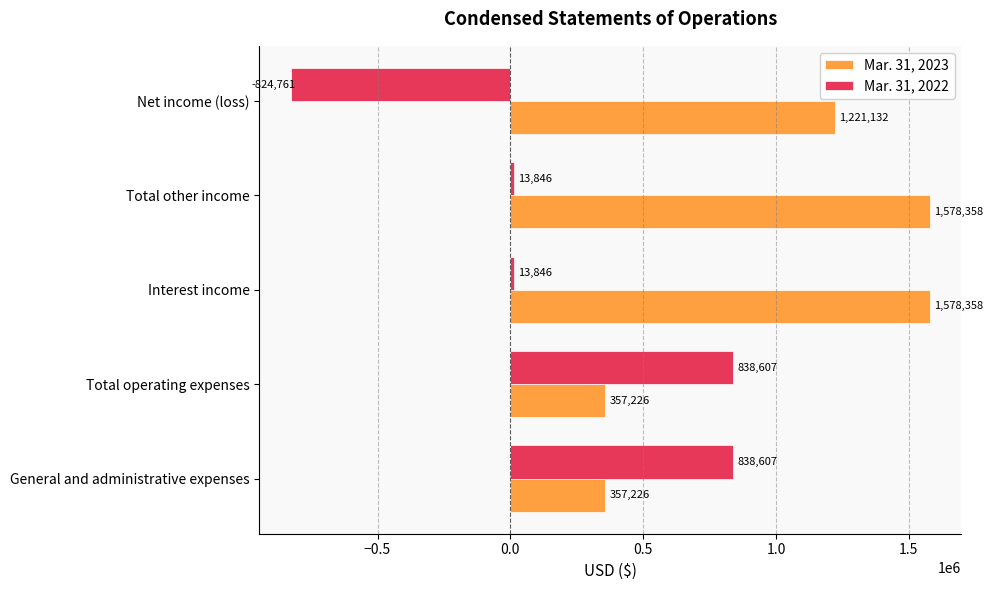

The value of Mar. 31, 2023 at Total operating expenses is 92895. True or false?

False